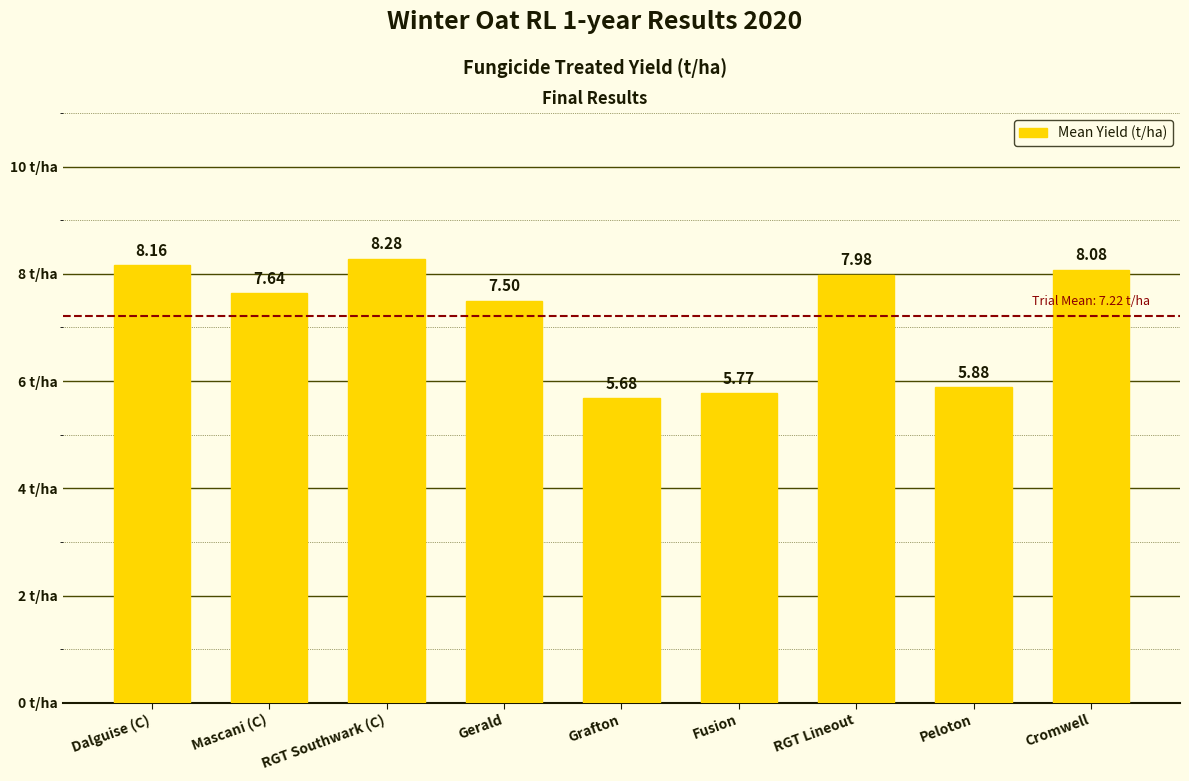

At which category does the chart reach its peak across all series?

RGT Southwark (C)